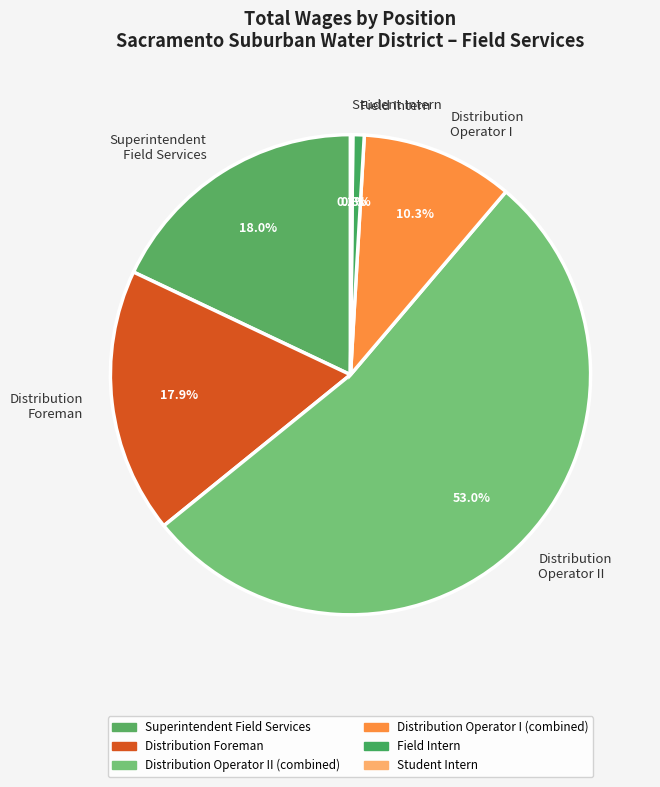

Which slice represents more than half of the pie?

Distribution Operator II